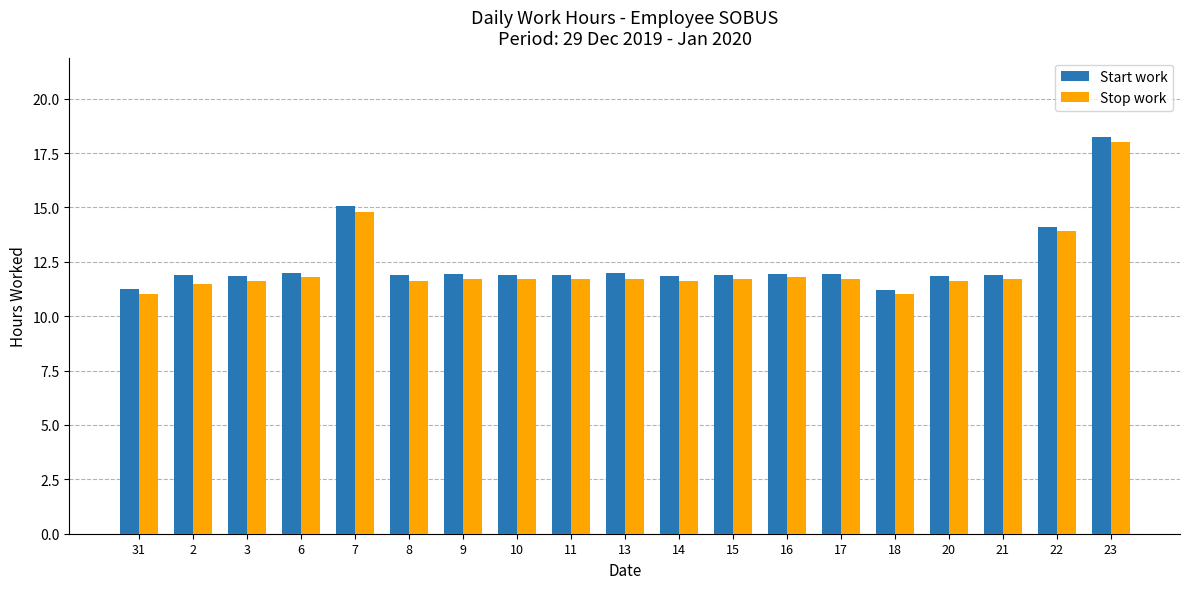

What is the label of the 10th bar from the right?

13